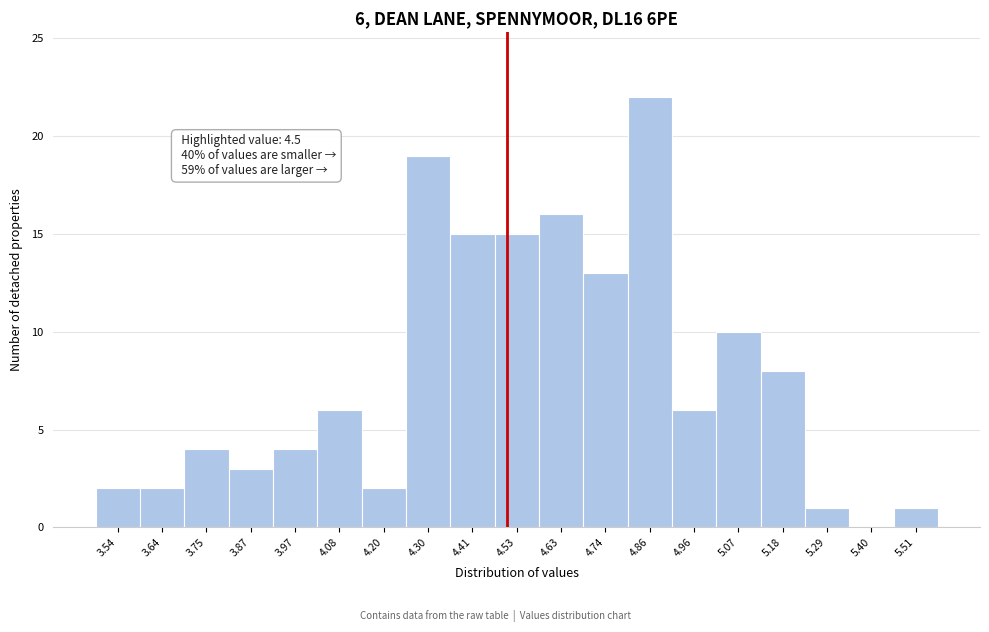

Over which range of the x-axis is the bar tallest?

4.80 to 4.91